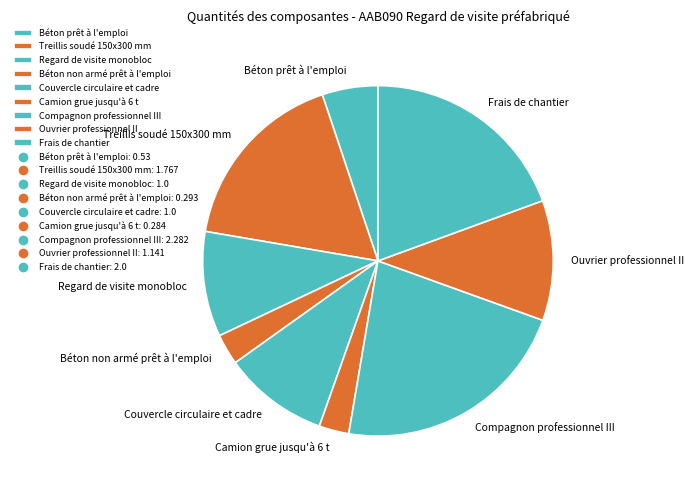

Which slice is the largest?

Compagnon professionnel III